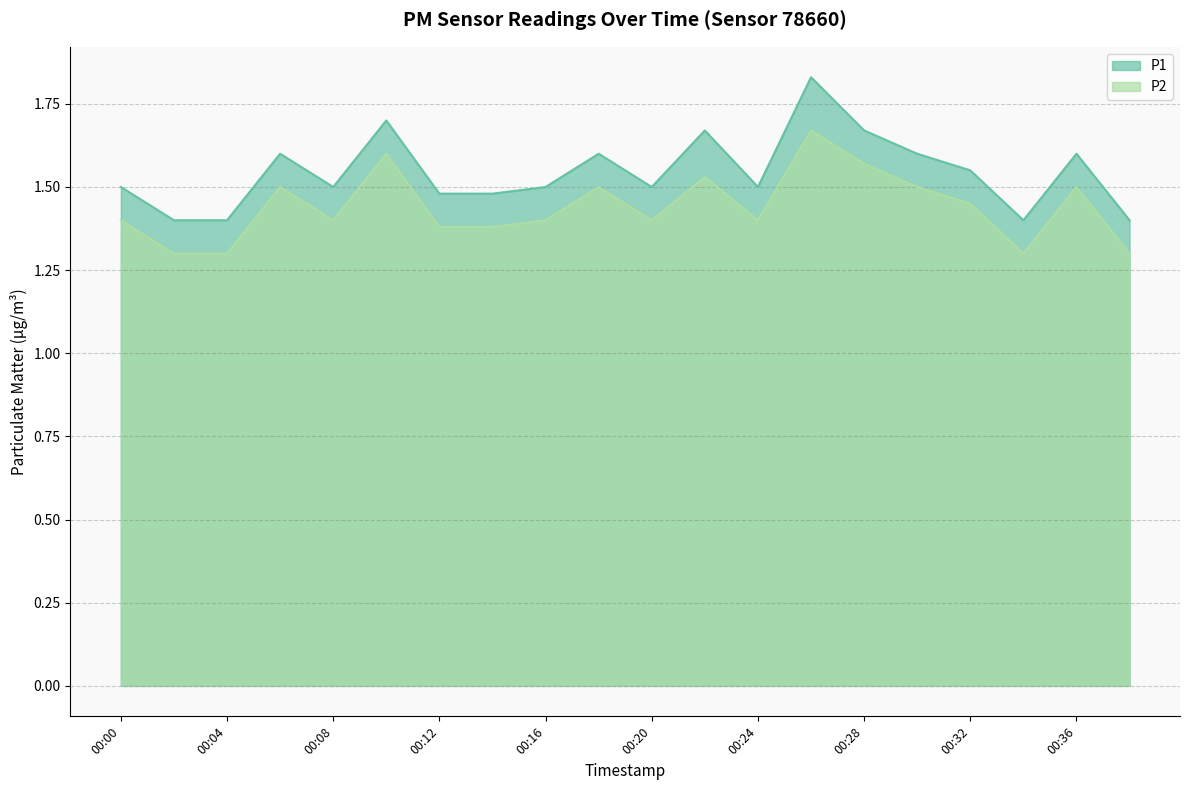

What is the sum of all P2 values?

28.8